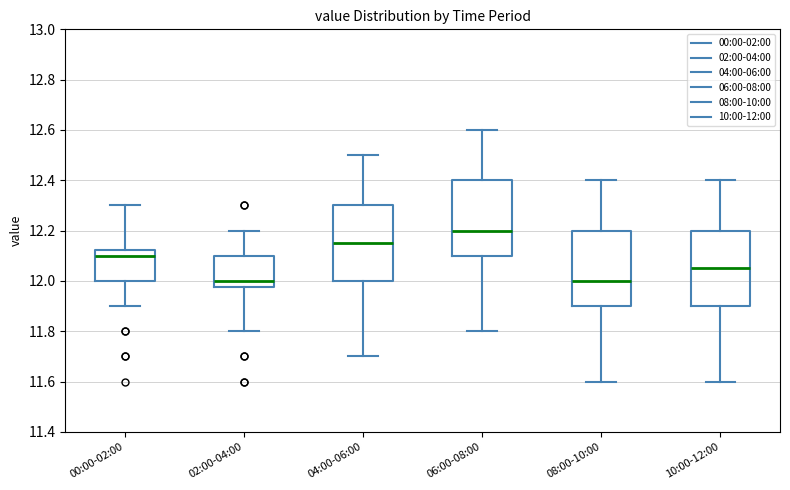

Which box's median line is the highest?

06:00-08:00